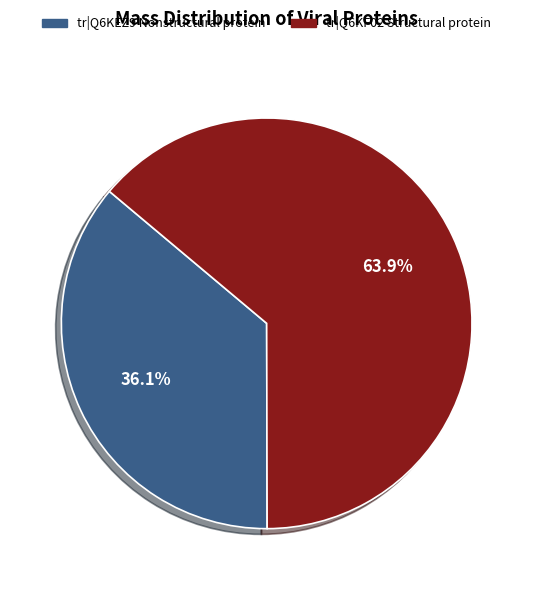

How many slices are in this pie chart?

2